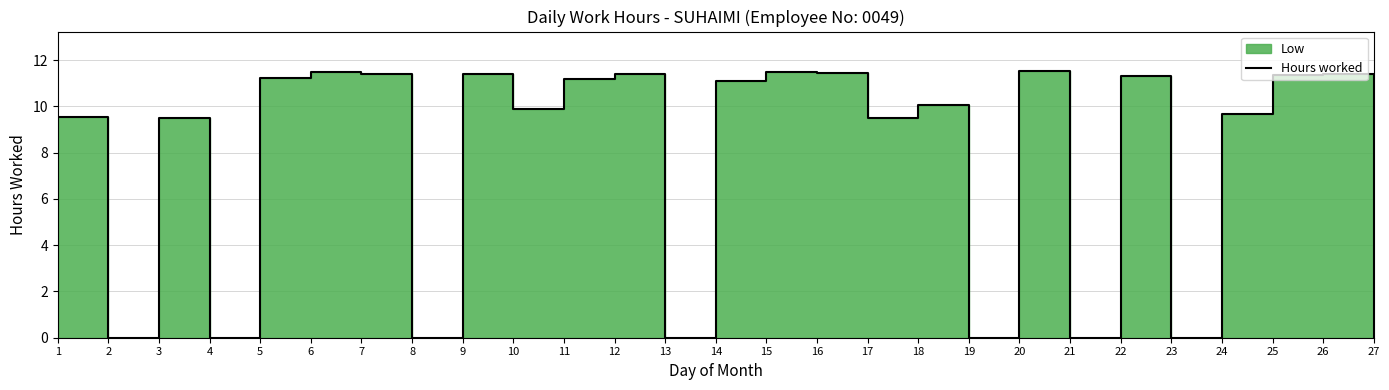

Which has a higher value, 8 or 20?

20